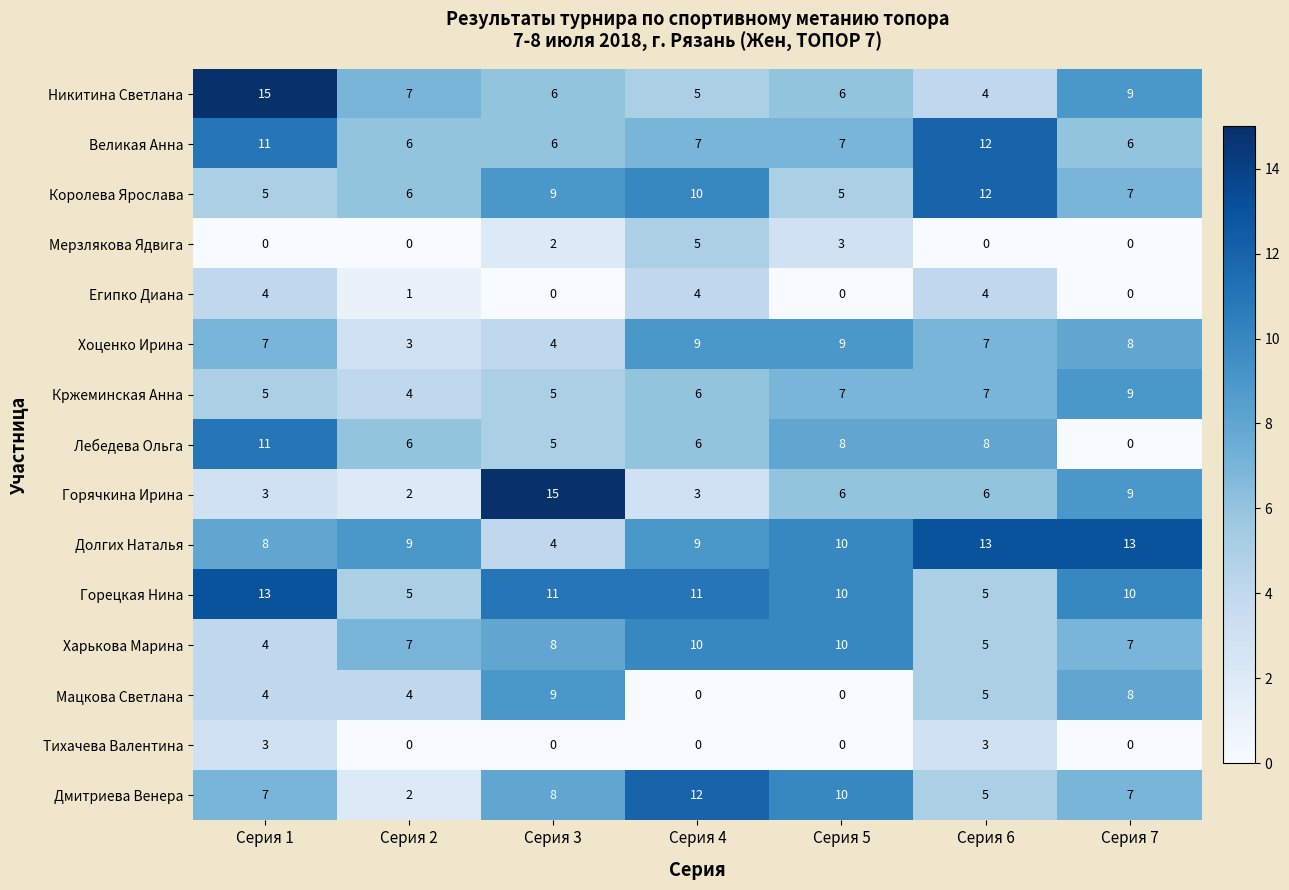

Between Серия 1 and Серия 3, which series saw the biggest shift?

Горячкина Ирина